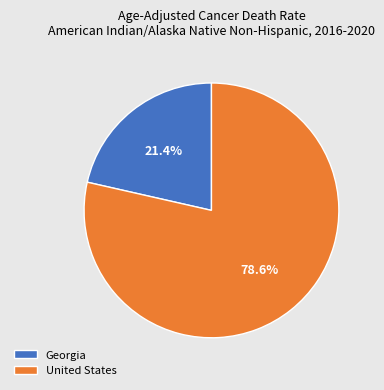

Do United States and Georgia together represent more than half of the pie?

Yes